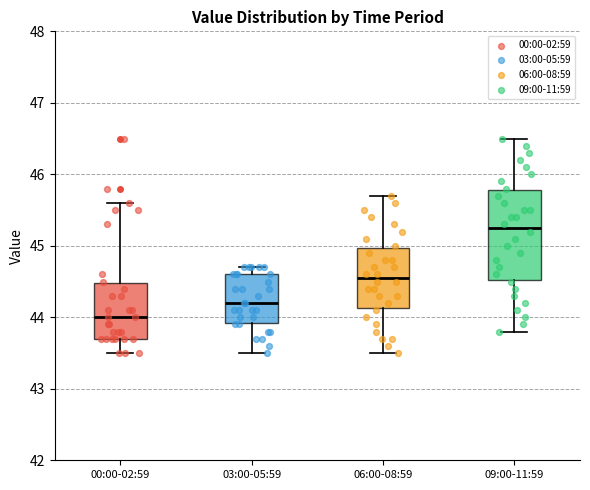

Where is the lower edge of the box for 09:00-11:59 on the y-axis? The values are not printed on the chart, so give them approximately, as read against the axis.

44.5